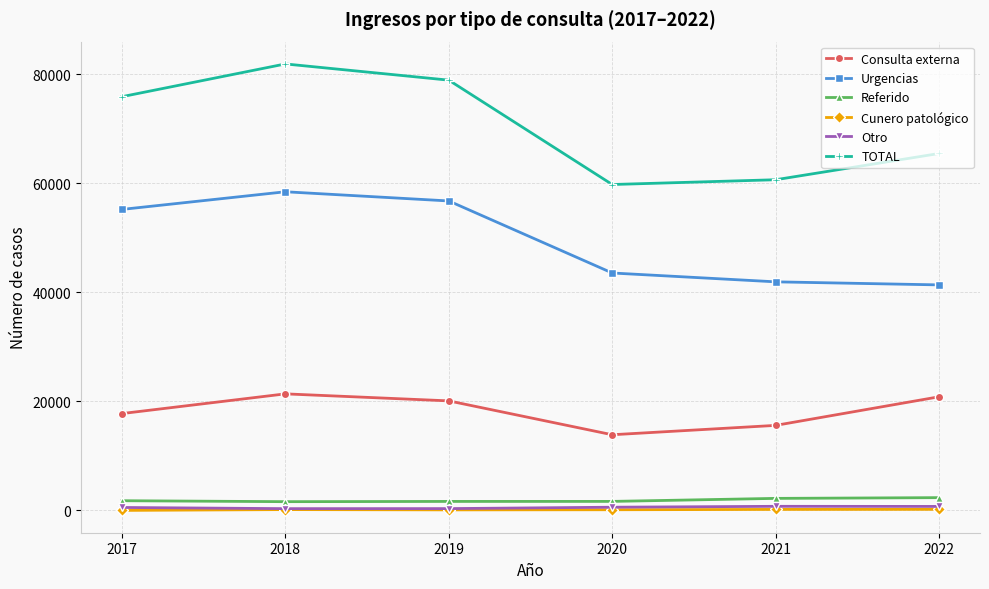

Which series changed the most between 2017 and 2021?

TOTAL